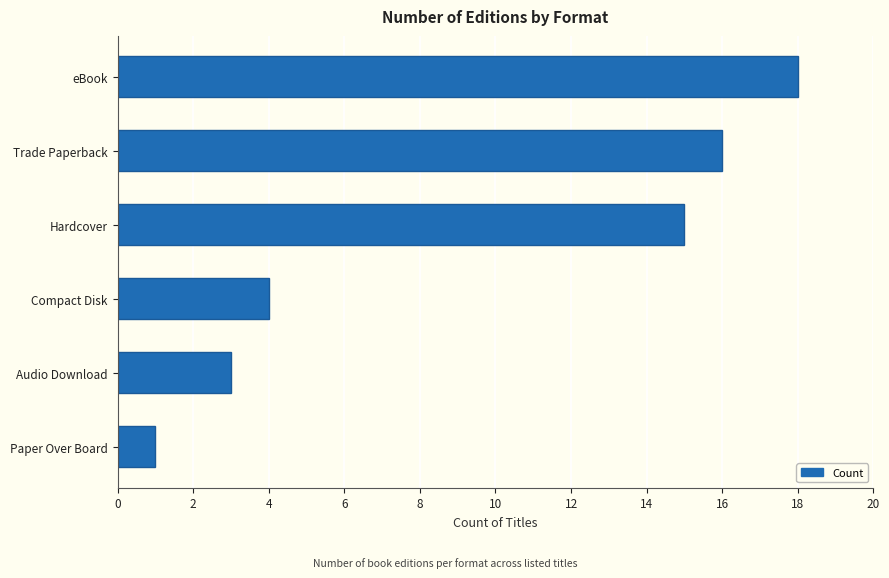

List the labels in order of value, smallest first.

Paper Over Board, Audio Download, Compact Disk, Hardcover, Trade Paperback, eBook